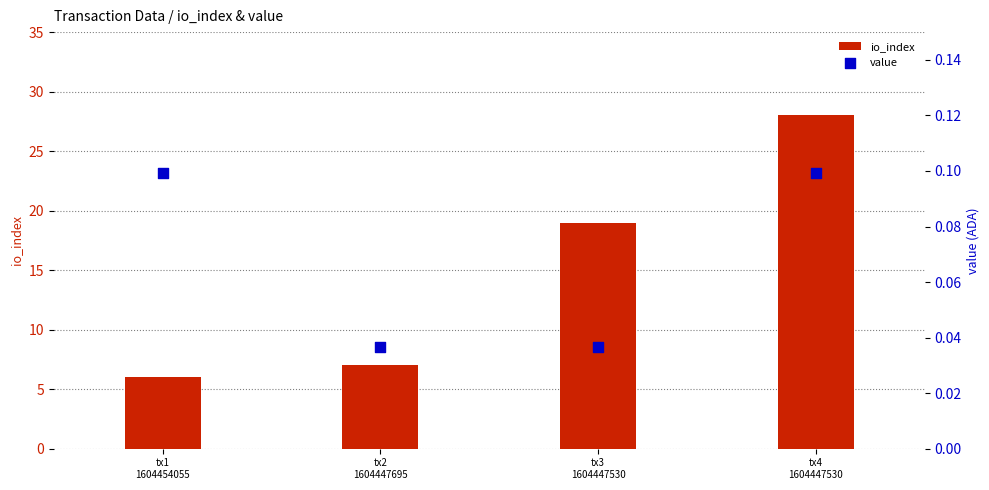

Which series reaches the maximum Y coordinate?

io_index